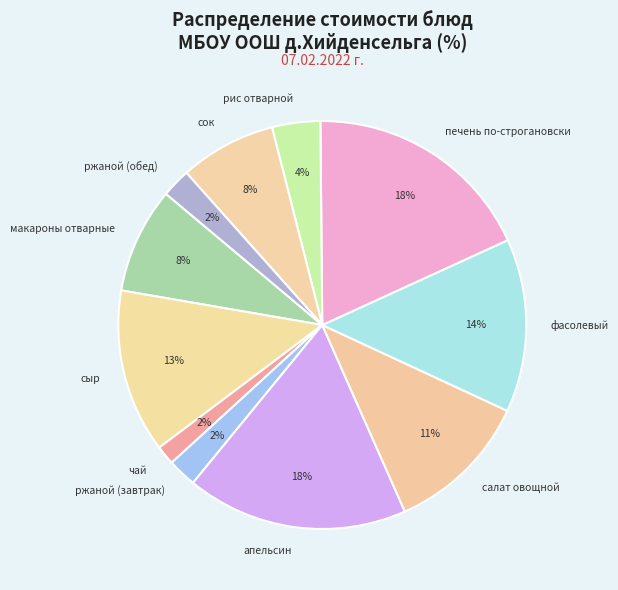

The сок slice represents 8% of the pie. True or false?

True